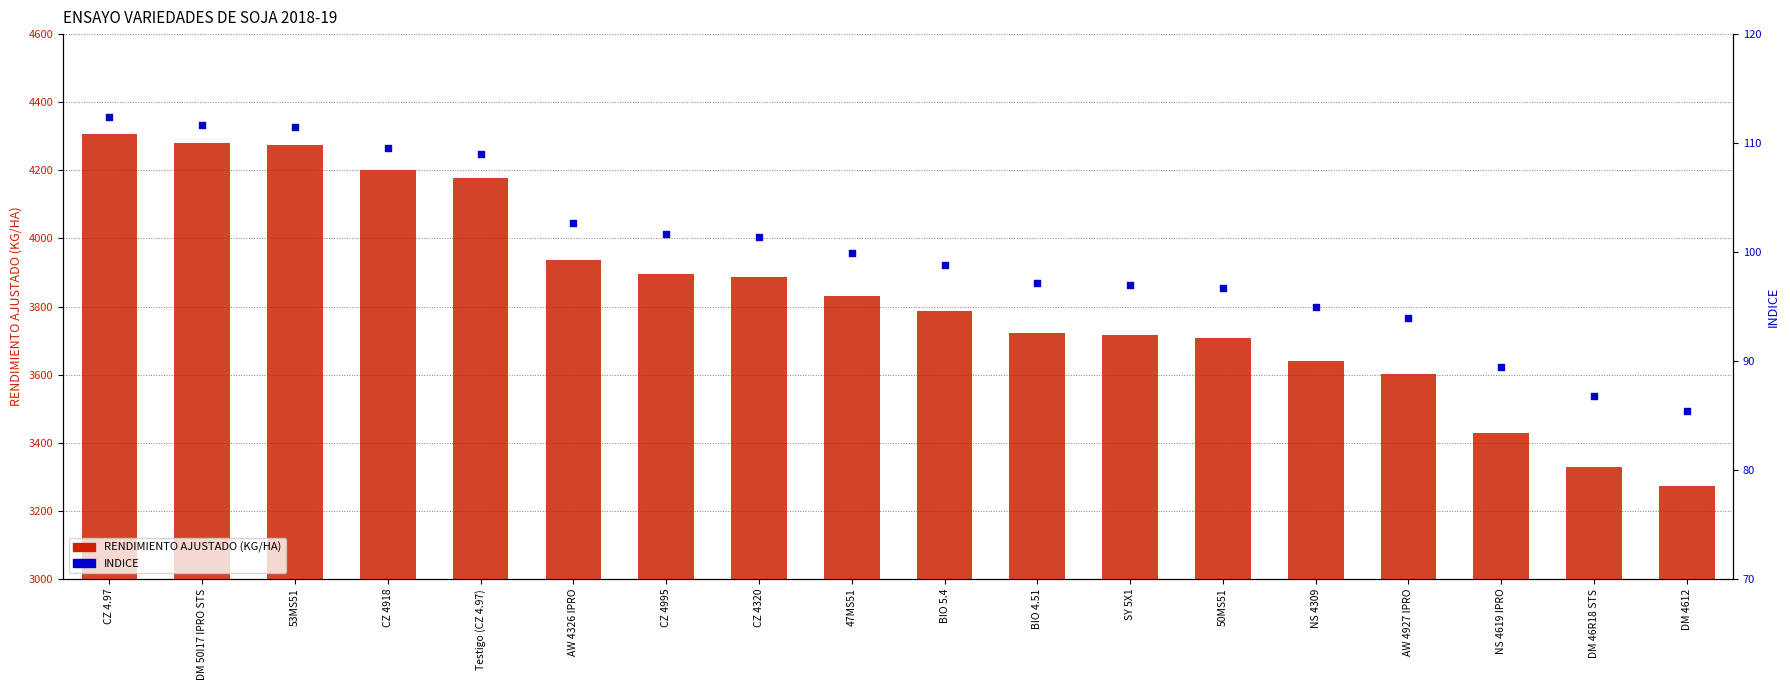

Which series contains the highest Y value?

RENDIMIENTO AJUSTADO (KG/HA)